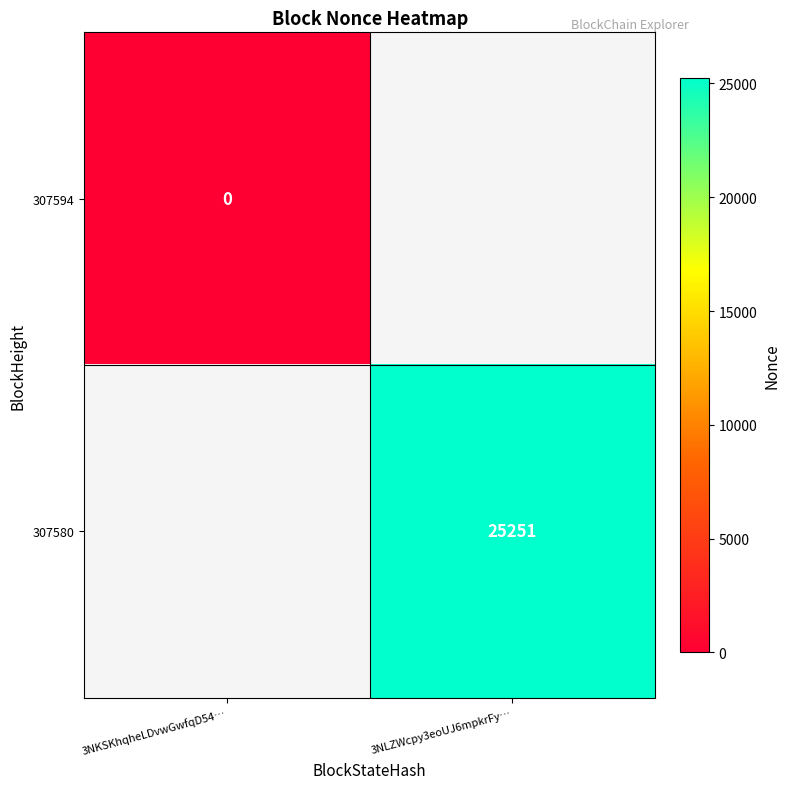

Which label corresponds to the smallest value in the chart?

3NKSKhqheLDvwGwfqD54…